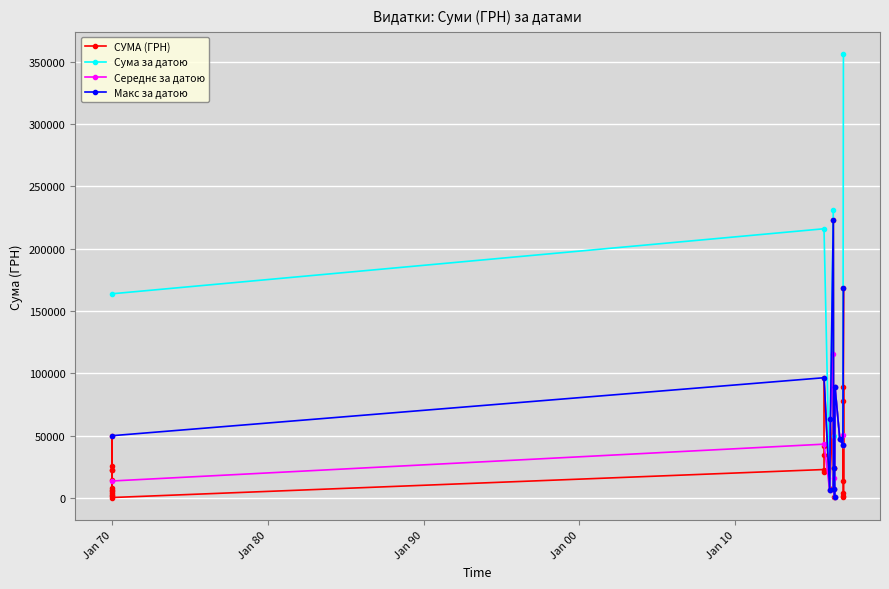

Which category has the lowest value across all series?

01.01.1970